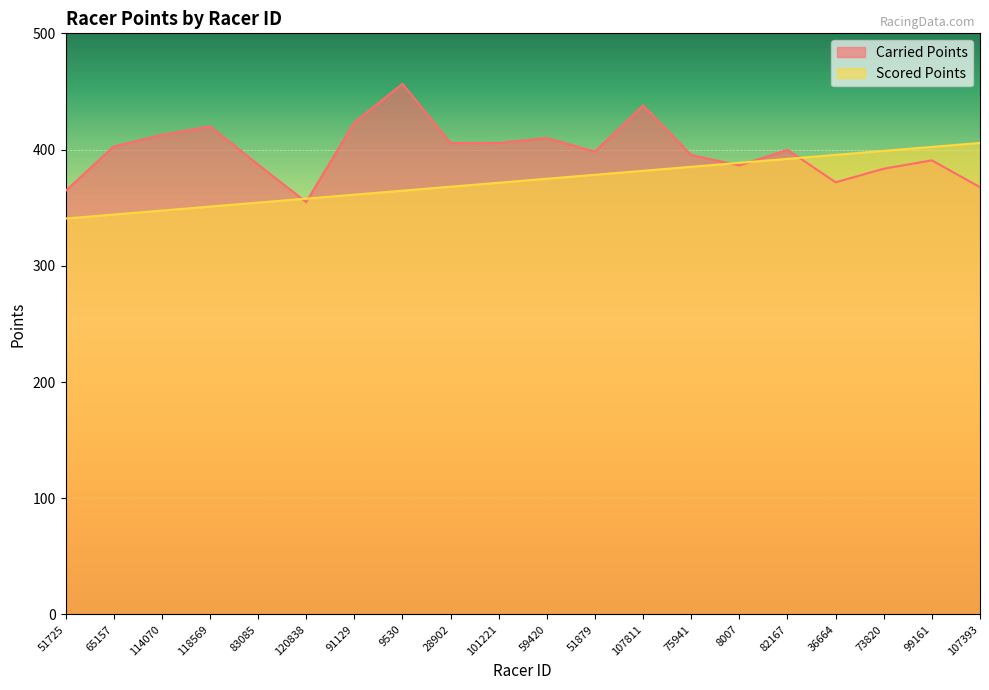

At how many categories does at least one series exceed 367?

18